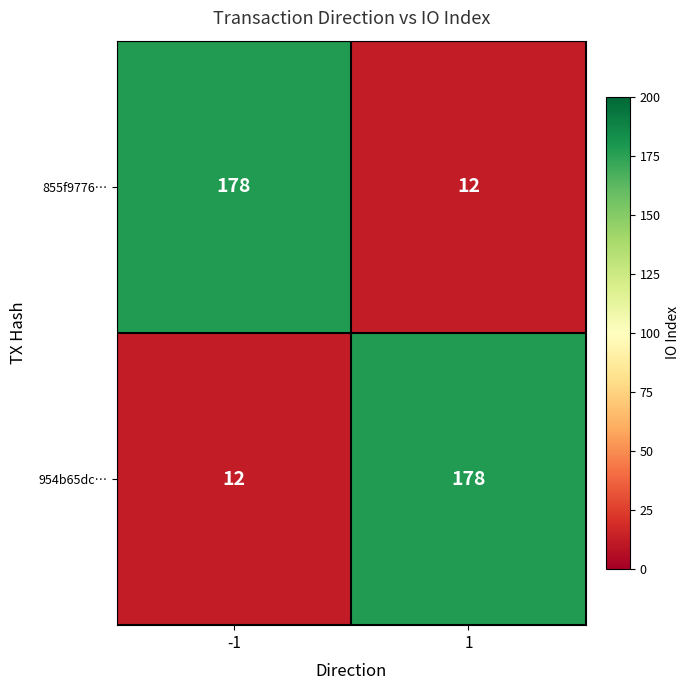

What is the sum of all 855f9776… values?

190